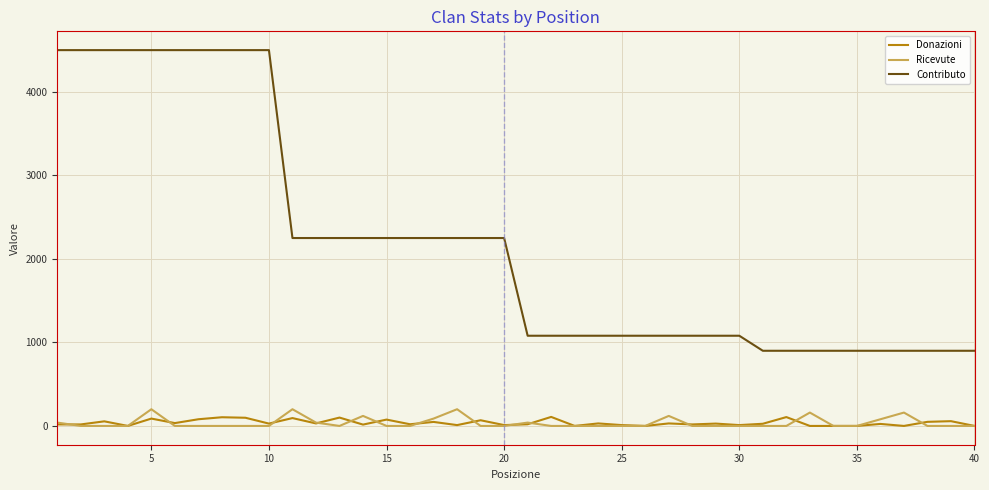

True or false: Contributo and Donazioni intersect in this chart.

False